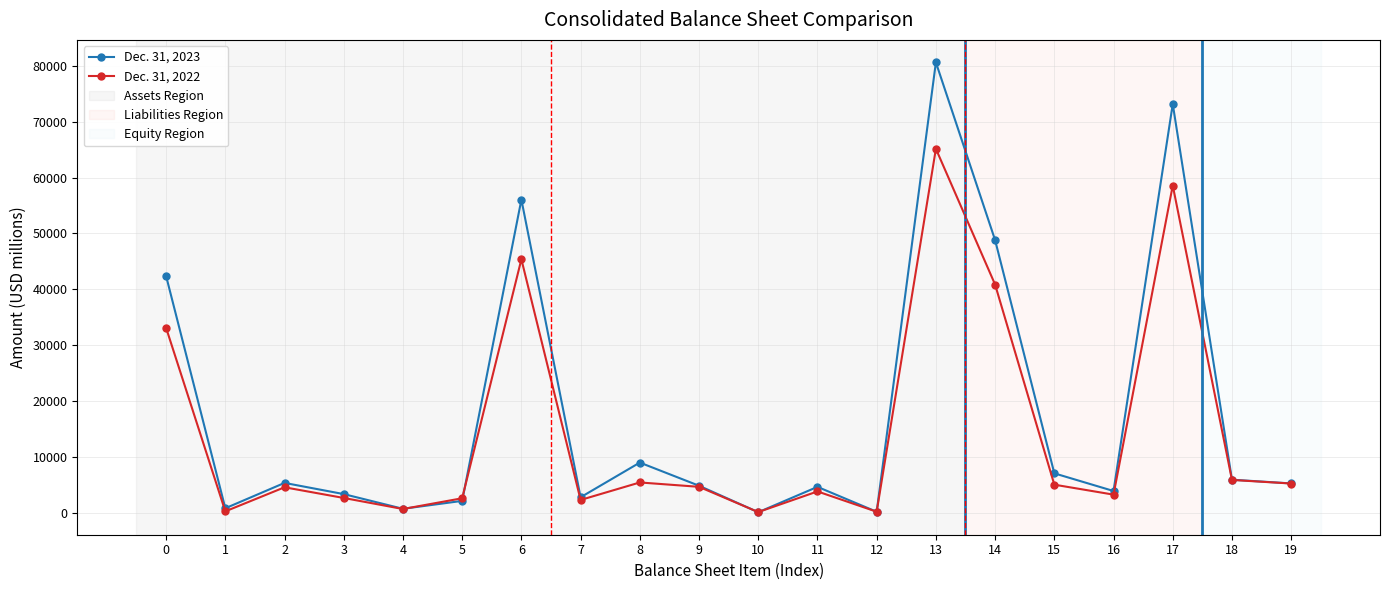

Read the Dec. 31, 2023 value at 14, to the nearest 10.

48800